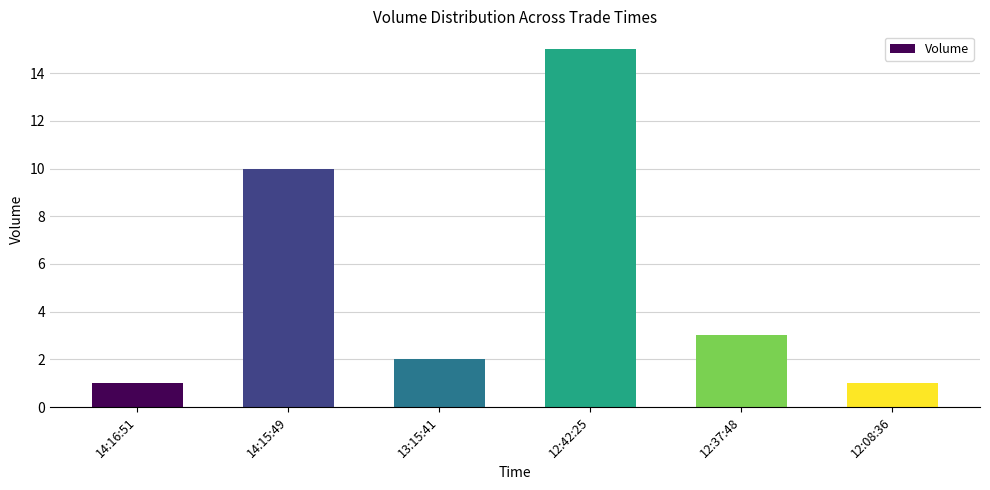

Between 14:15:49 and 14:16:51, which is larger?

14:15:49